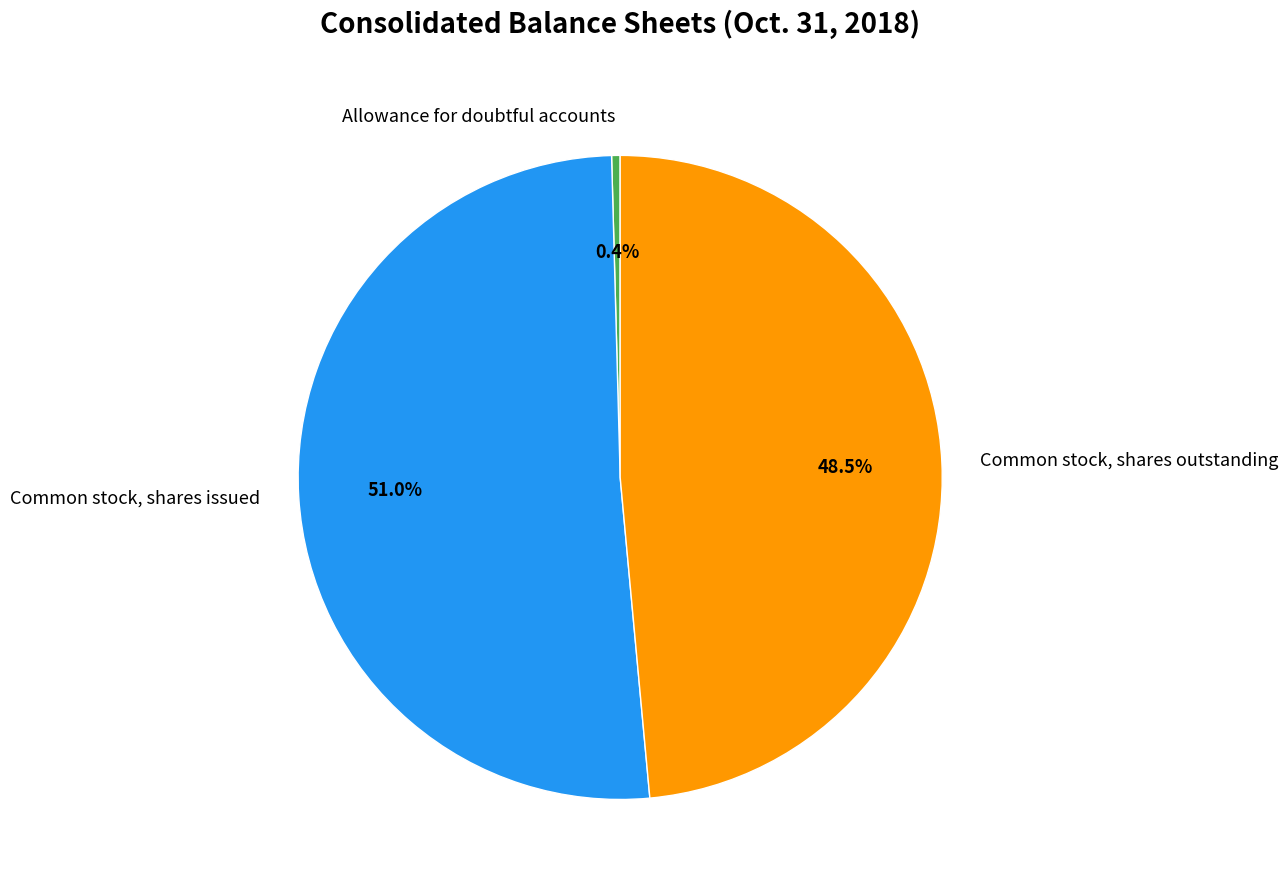

To the nearest percent, what is the difference between the largest and smallest slice percentages?

51%